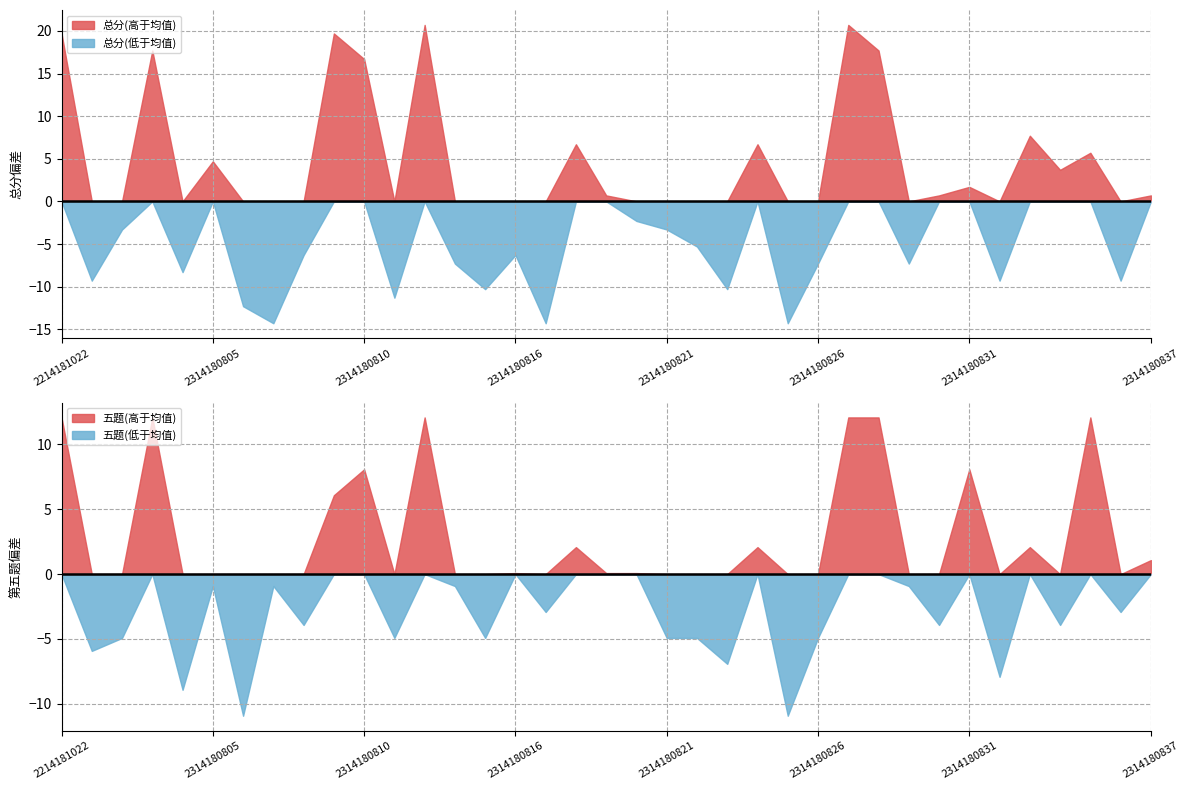

Is it true that 总分(低于均值) equals -6.8 at 2214181022?

False